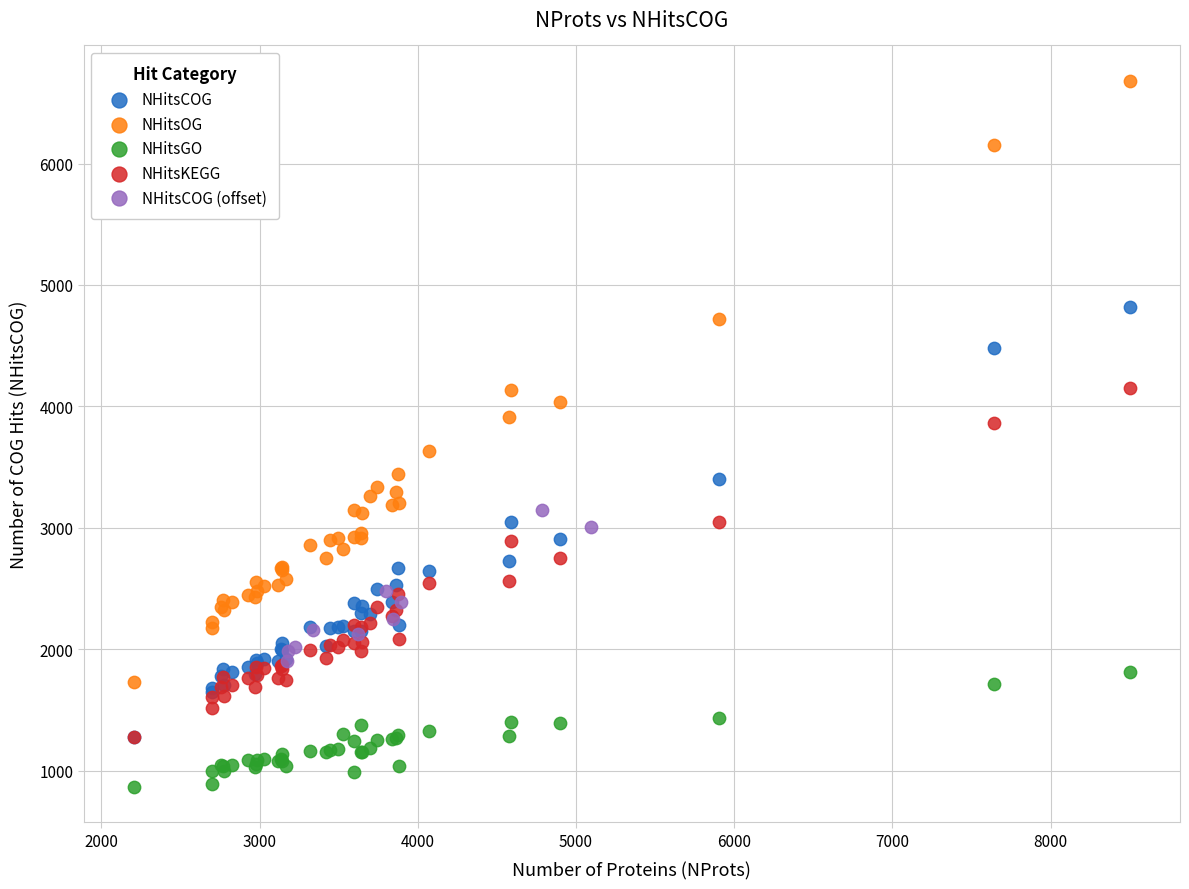

Which series contains the lowest Y value?

NHitsGO